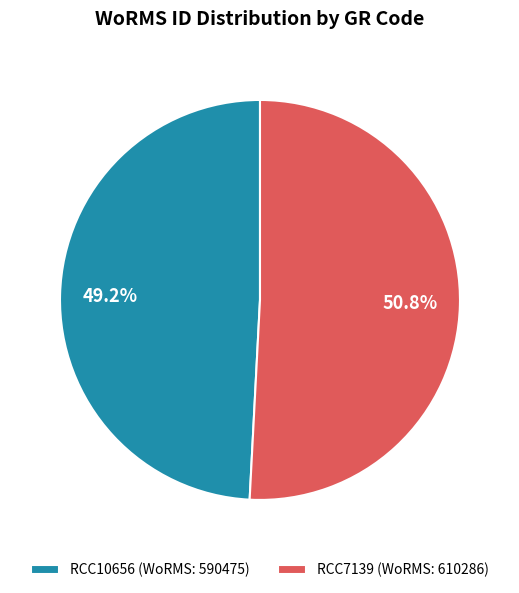

What is the smallest slice in the pie chart?

RCC10656